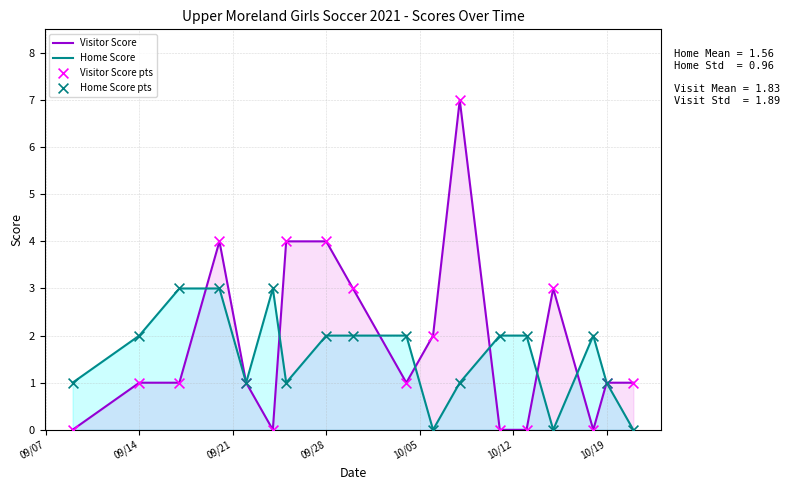

Which series has the widest spread of values?

Visitor Score